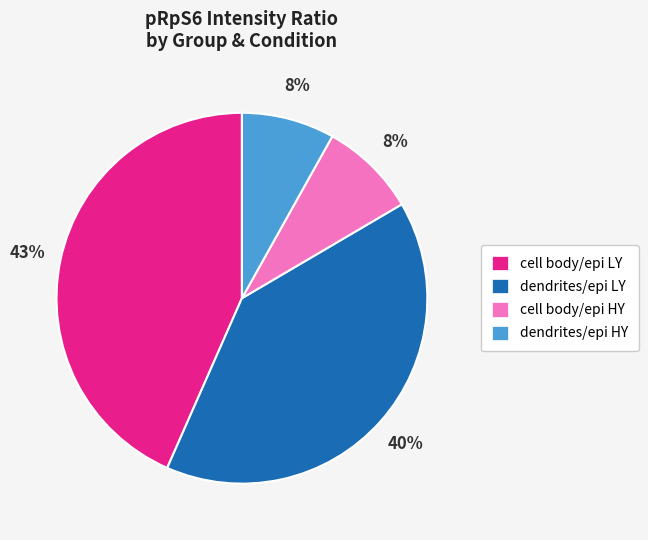

Combined, do dendrites/epi HY and cell body/epi LY account for over 50%?

Yes